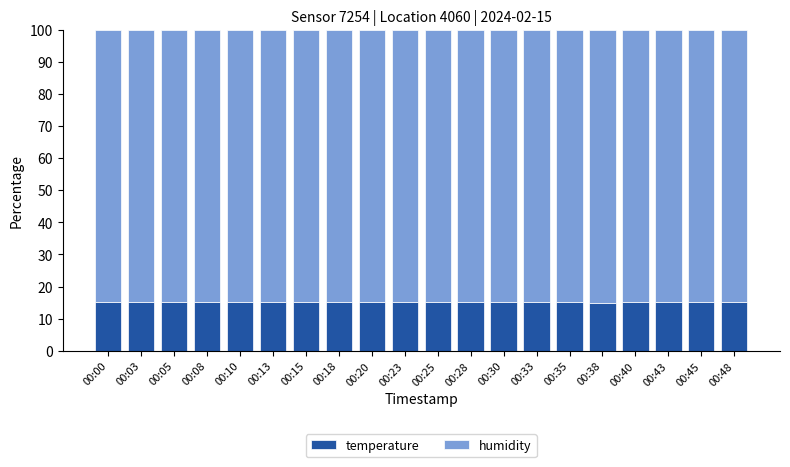

The value of temperature at 00:15 is 23.1. True or false?

False